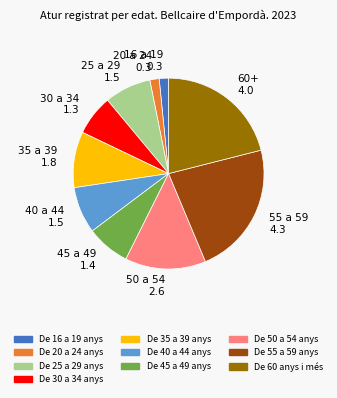

Combined, do 20 a 24 0.3 and 16 a 19 0.3 account for over 50%?

No